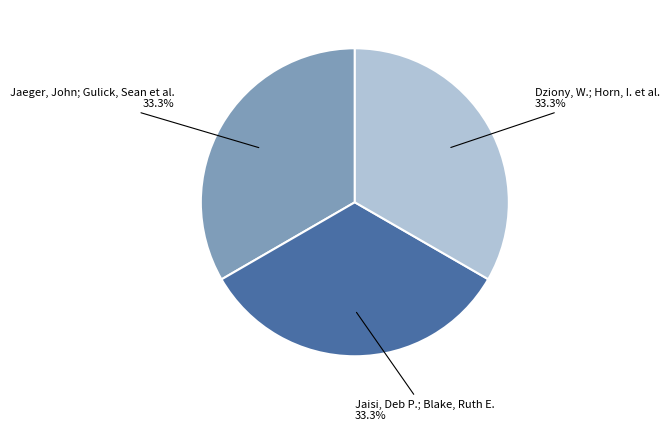

Count the number of slices in the pie.

3